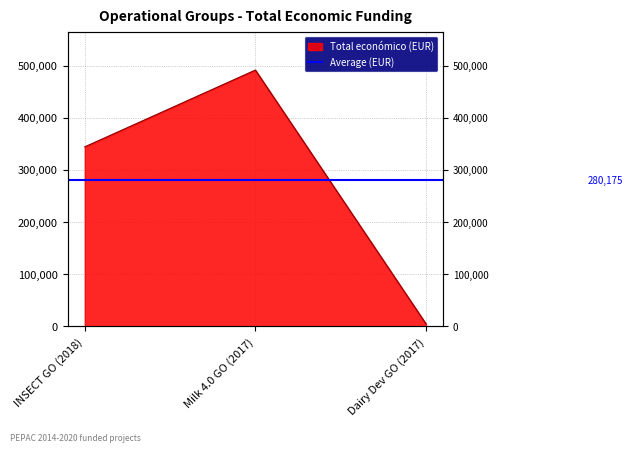

What is the difference between the maximum and minimum values?

486683